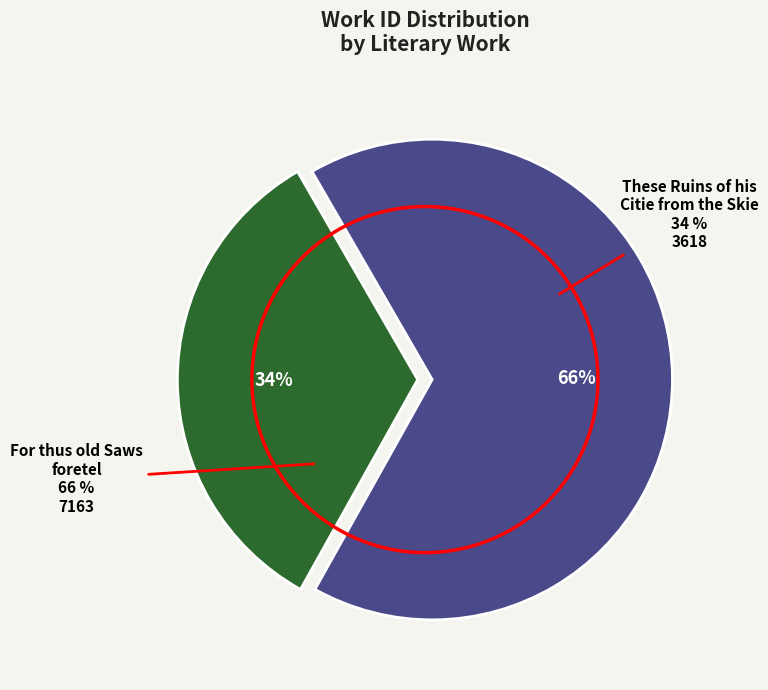

To the nearest percent, what is the difference between the For thus old Saws foretel and These Ruins of his Citie from the Skie slice percentages?

33%